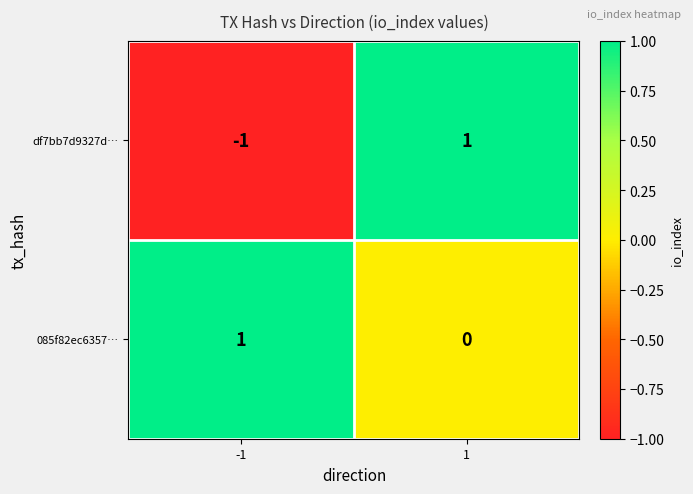

Which series has the largest total across all categories?

085f82ec6357…